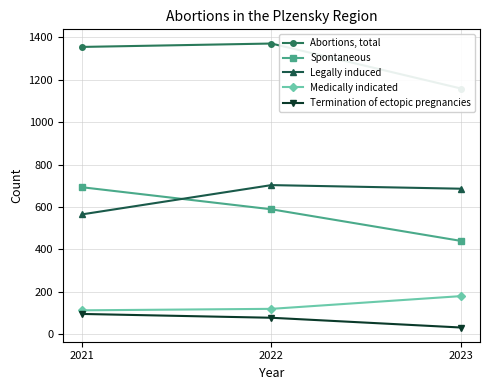

What is the sum of all Abortions, total values?

3882